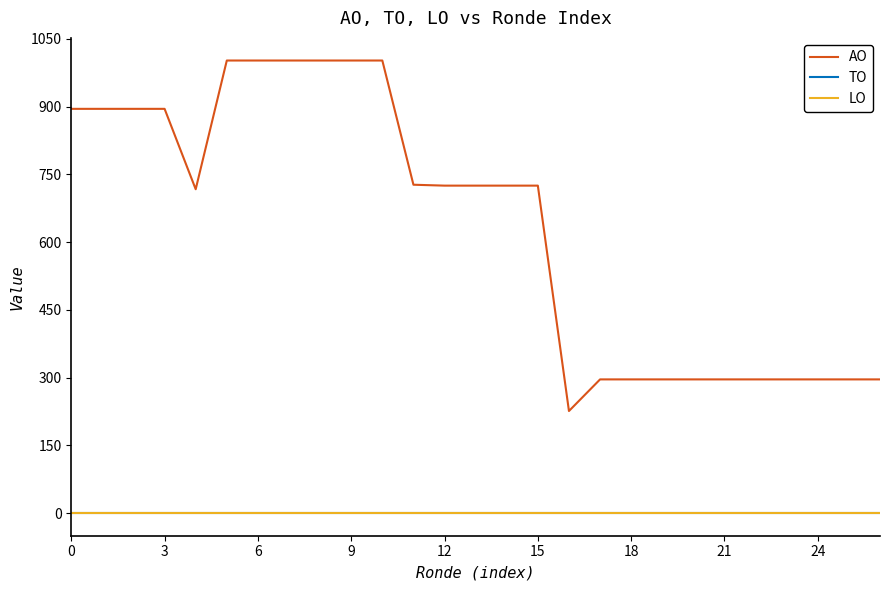

True or false: TO and AO intersect in this chart.

False